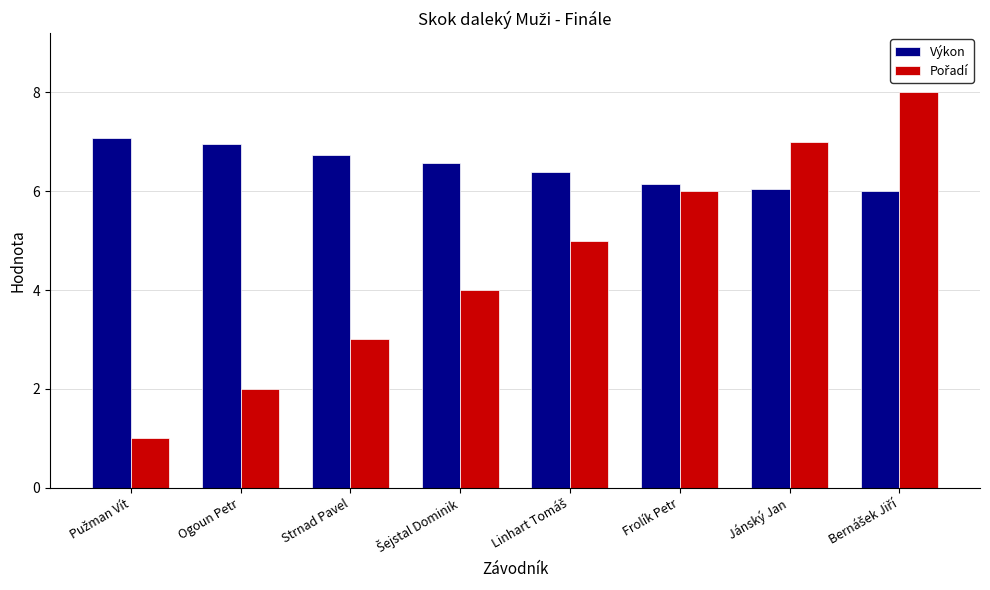

What is the difference between the maximum and minimum values in the Výkon series?

1.1